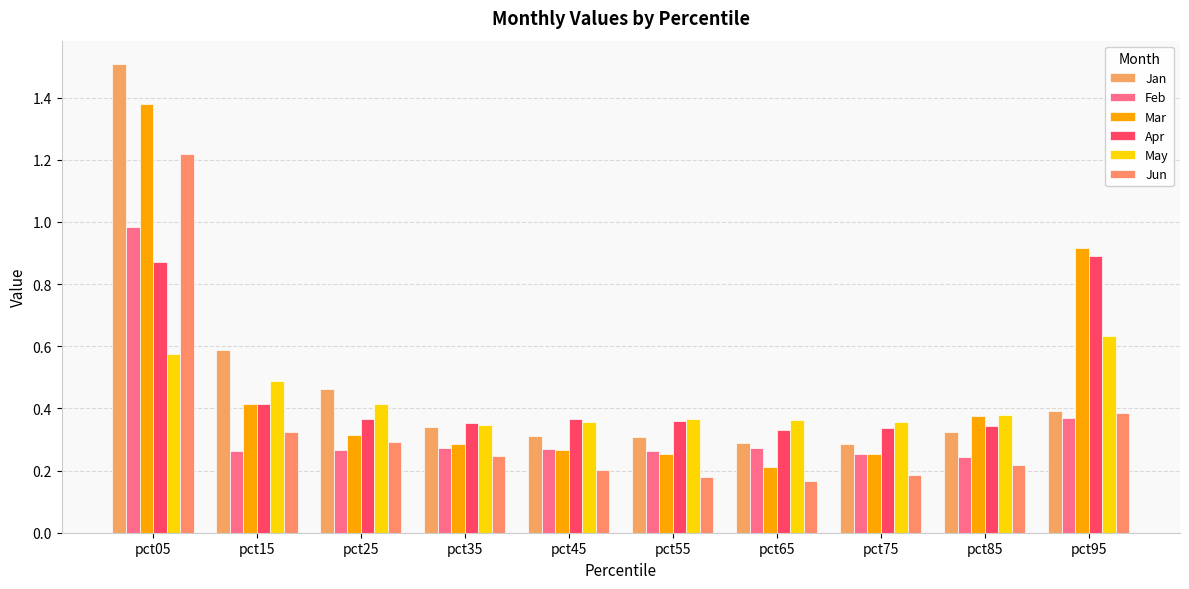

Which has a higher value, pct65 or pct05?

pct05